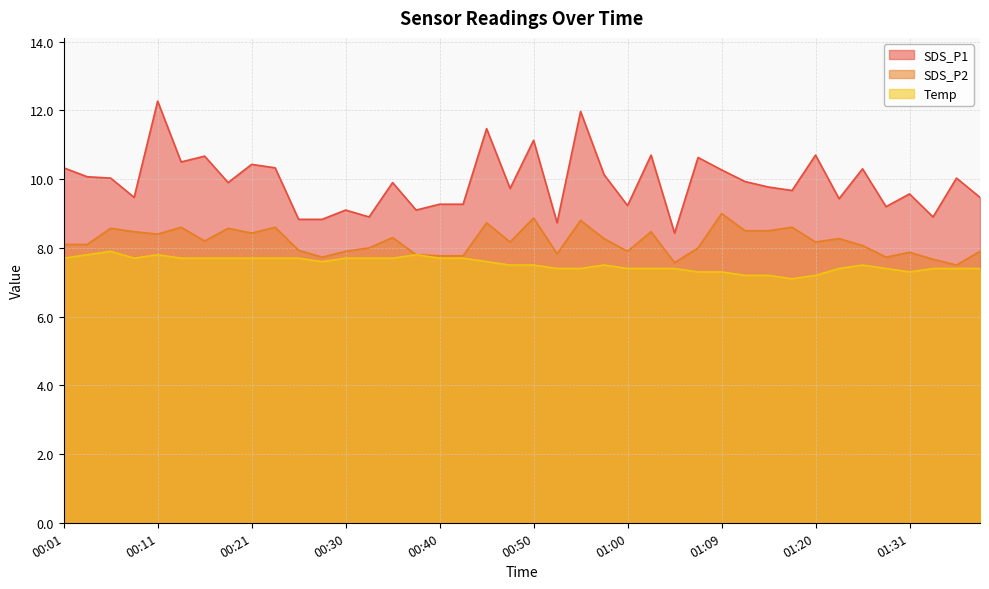

How many lines are shown in the chart?

3